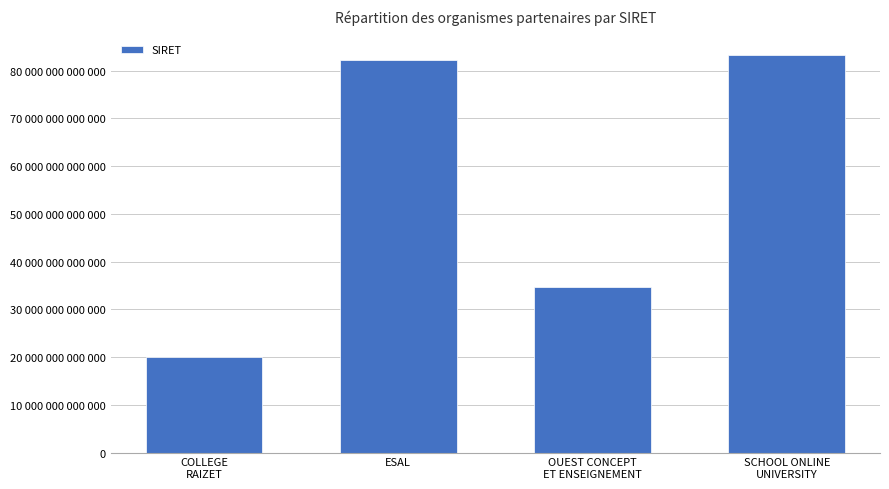

Are the bars horizontal?

No